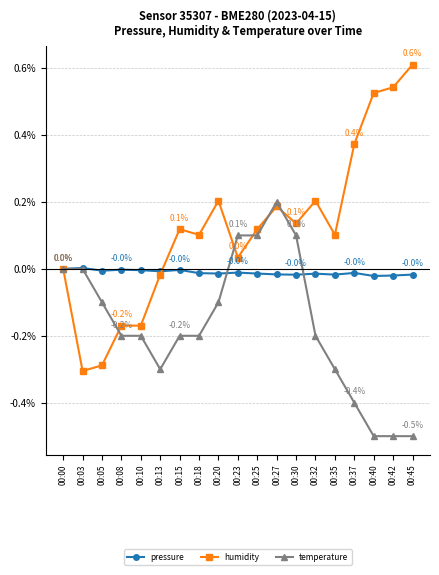

Between 00:15 and 00:27, which series saw the biggest shift?

temperature